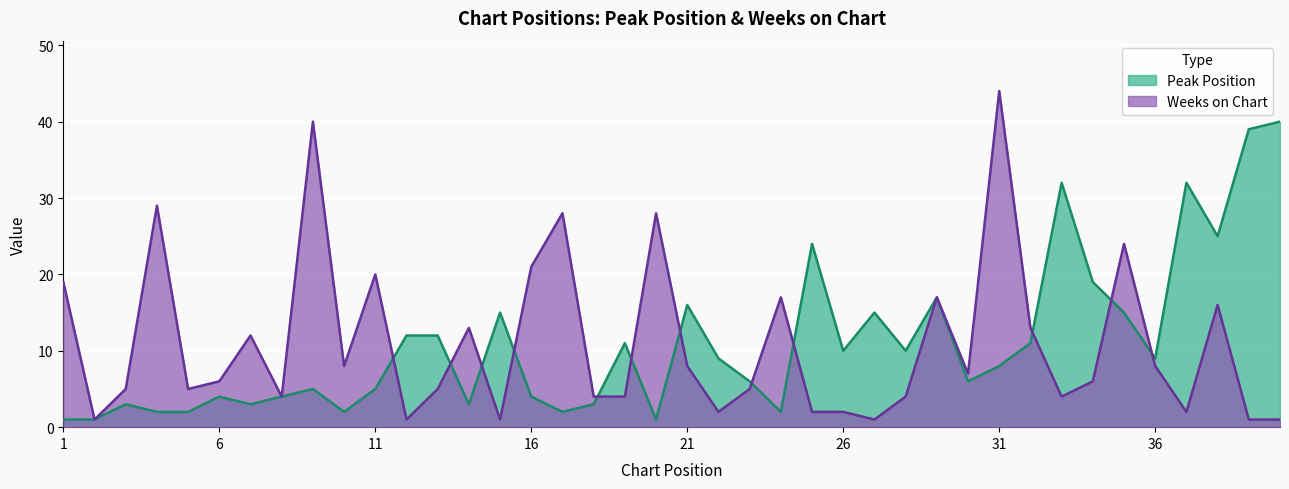

What is the difference between the Peak Position values at 38 and 2?

24